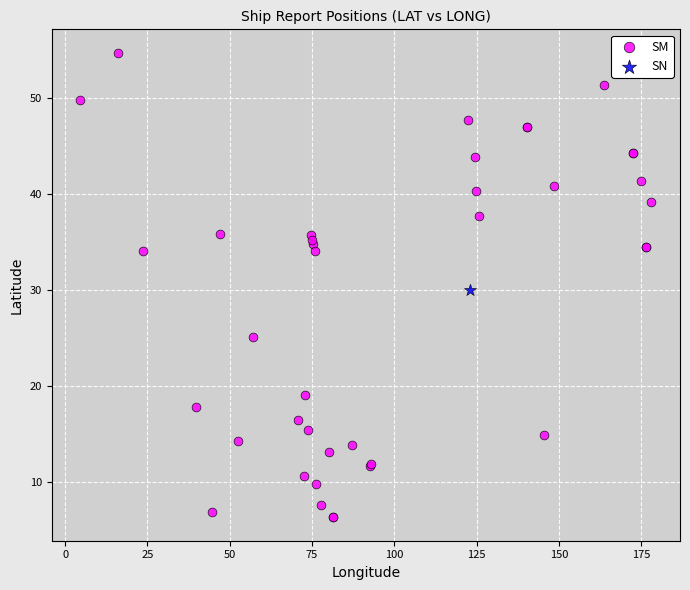

What are all the series names shown in the legend?

SM, SN